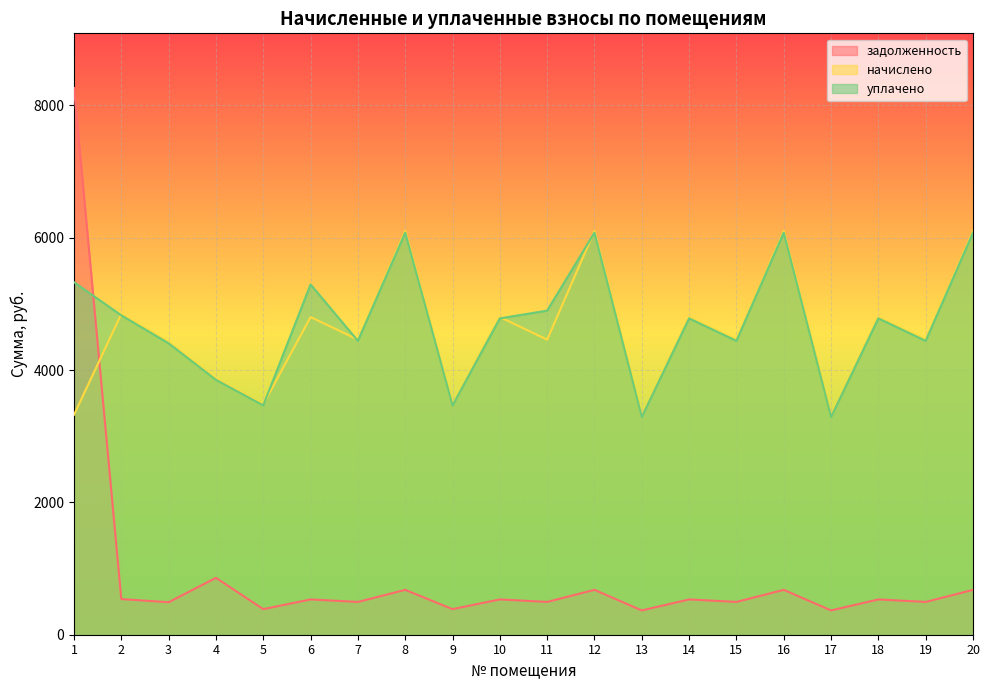

What is the difference between the maximum and minimum values in the уплачено series?

2786.1